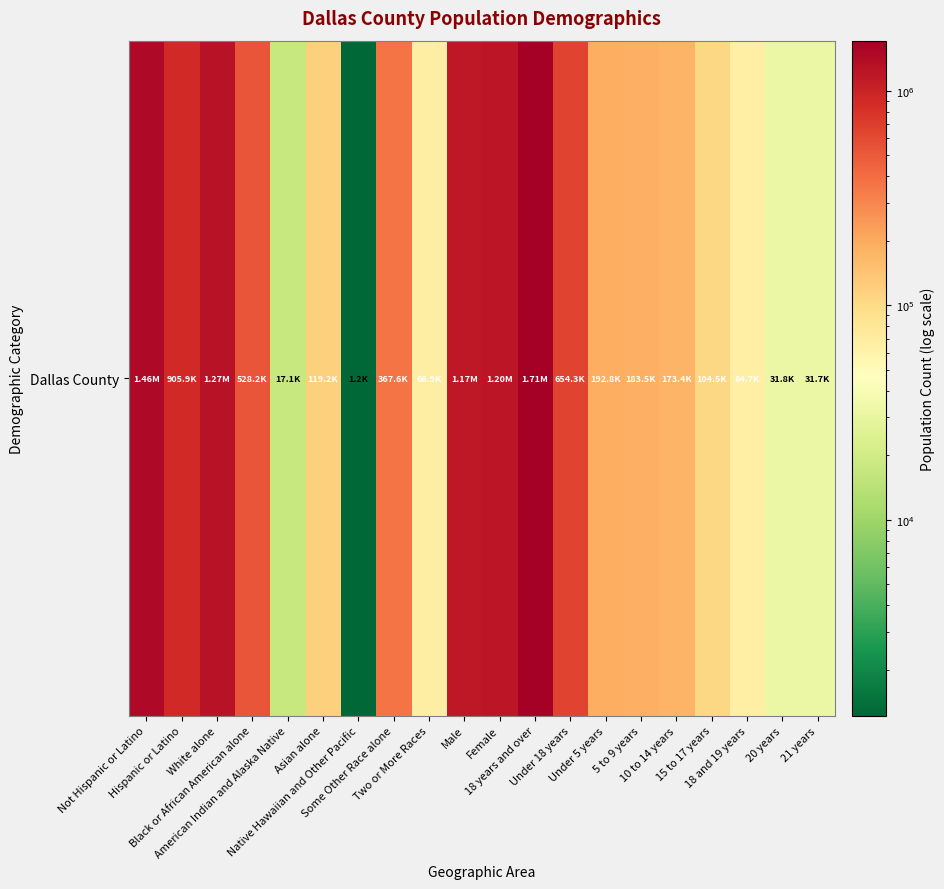

At which category does the chart reach its minimum across all series?

Native Hawaiian and Other Pacific